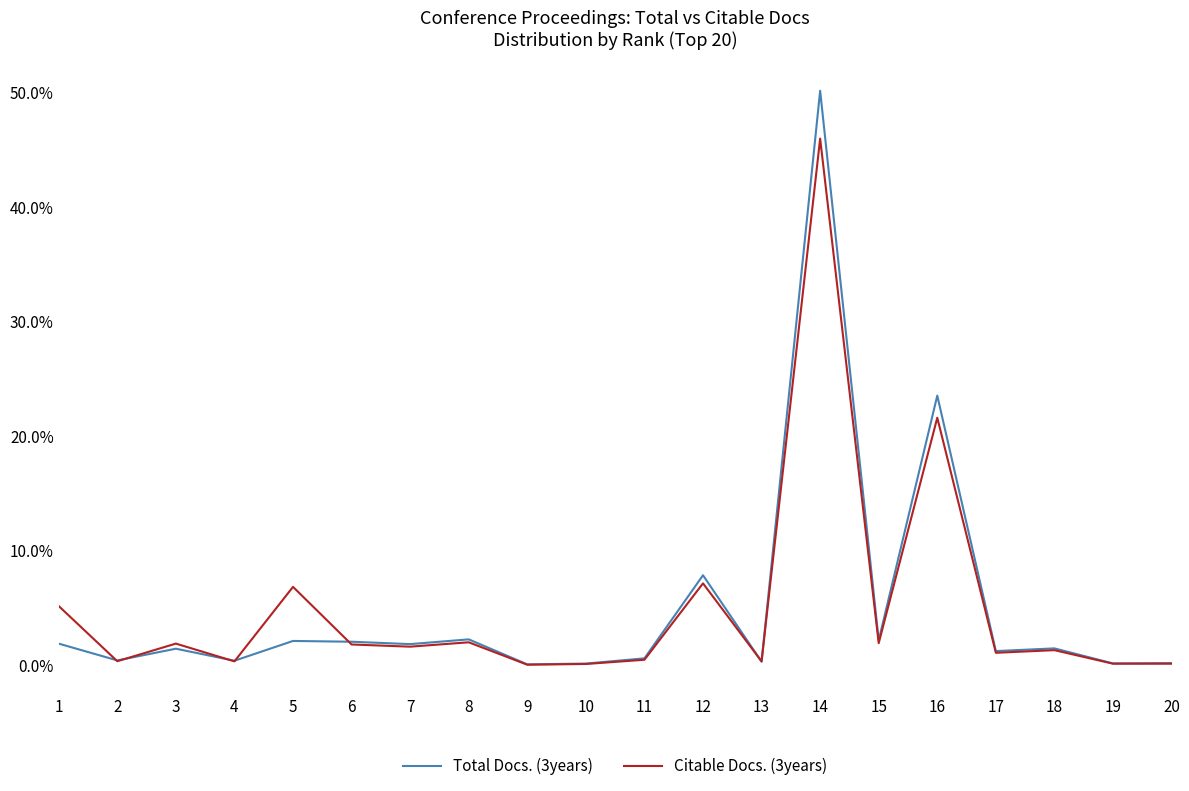

True or false: Citable Docs. (3years) has more than 2 interior local peaks.

True